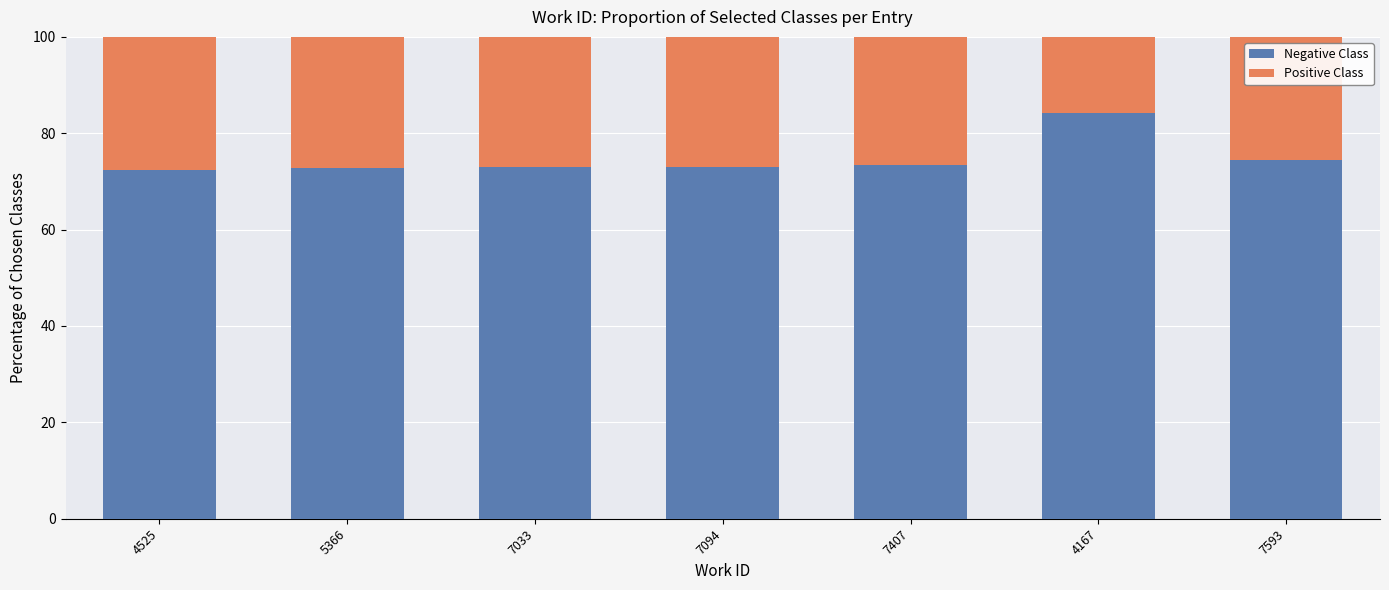

What is the lowest value of the Negative Class series?

72.4